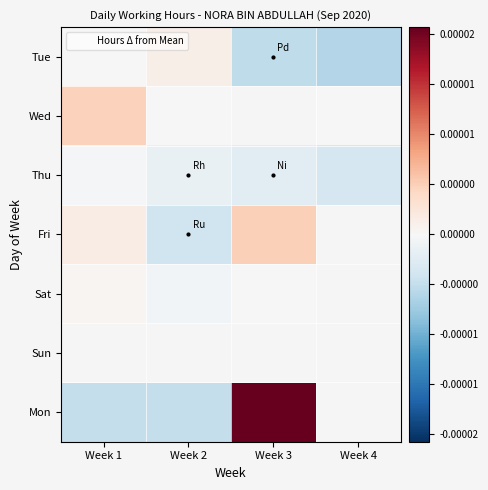

Which series has the largest range (max minus min)?

Mon